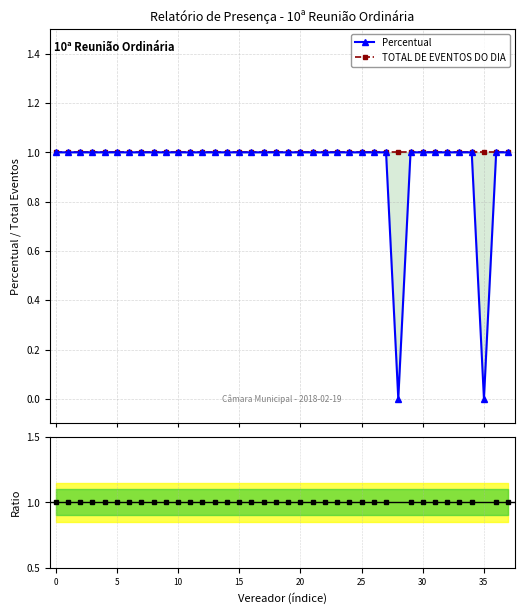

Count the number of categories in the chart.

38